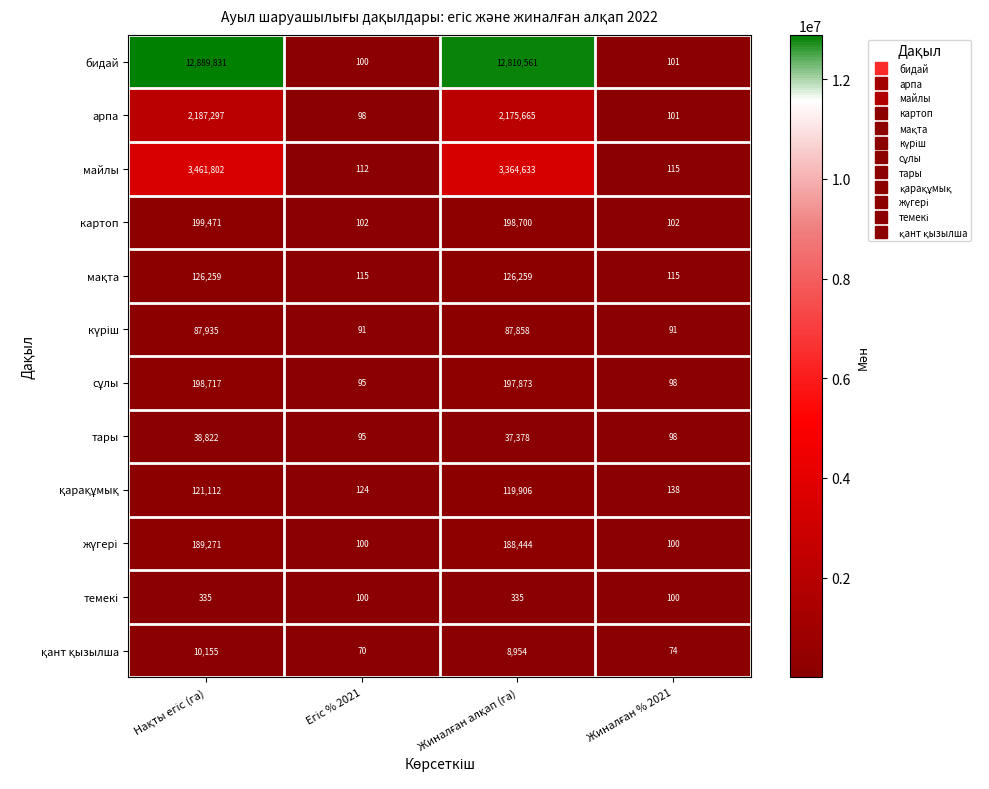

What is the minimum value for тары?

95